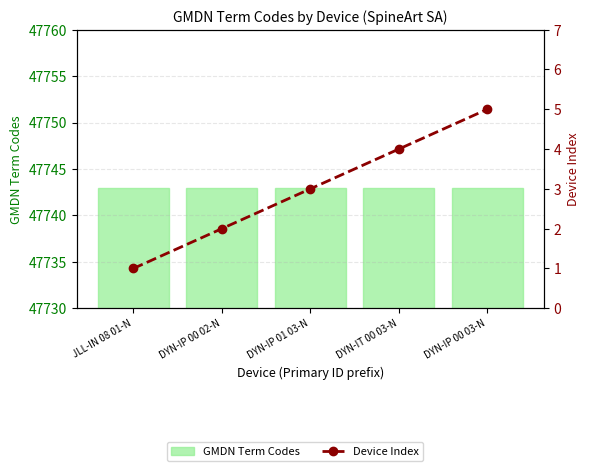

What is the smallest value displayed?

1